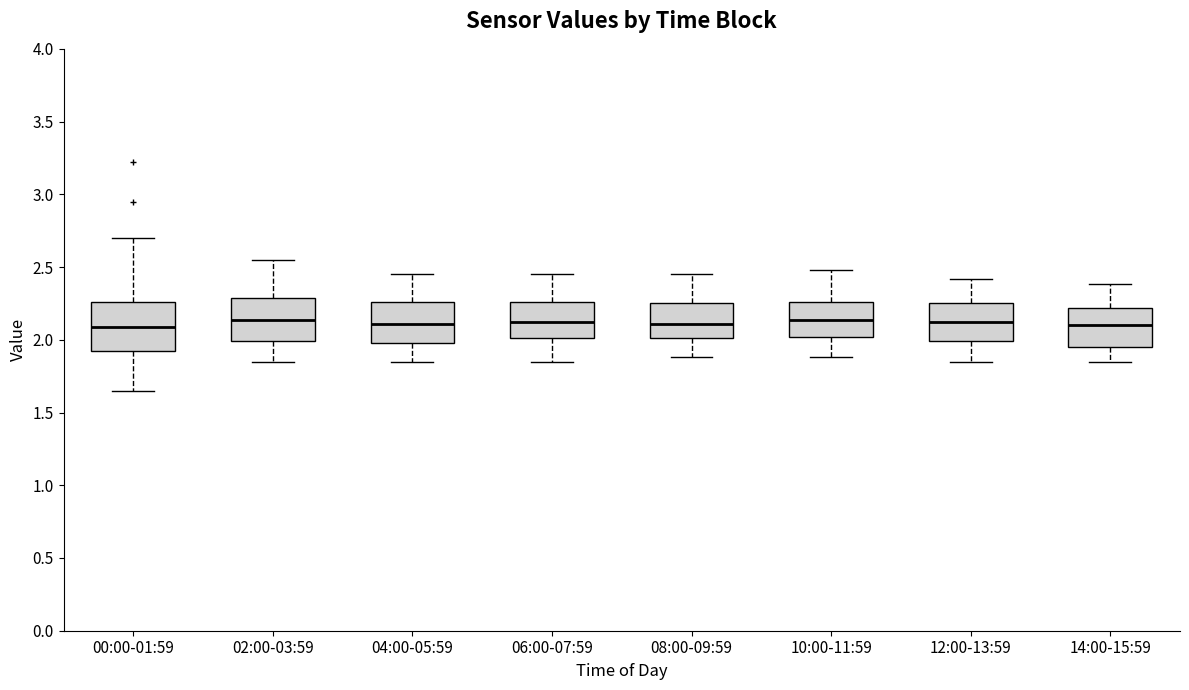

Reading left to right, read every box against the y-axis: the position of its median line, the range the box covers, and the ends of its whiskers. The values are not printed on the chart, so give them approximately, as read against the axis.

00:00-01:59: median 2.10, box 1.90 to 2.25, whiskers 1.65 to 2.70
02:00-03:59: median 2.15, box 2.00 to 2.30, whiskers 1.85 to 2.55
04:00-05:59: median 2.10, box 2.00 to 2.25, whiskers 1.85 to 2.45
06:00-07:59: median 2.10, box 2.00 to 2.25, whiskers 1.85 to 2.45
08:00-09:59: median 2.10, box 2.00 to 2.25, whiskers 1.90 to 2.45
10:00-11:59: median 2.15, box 2.00 to 2.25, whiskers 1.90 to 2.50
12:00-13:59: median 2.10, box 2.00 to 2.25, whiskers 1.85 to 2.40
14:00-15:59: median 2.10, box 1.95 to 2.20, whiskers 1.85 to 2.40